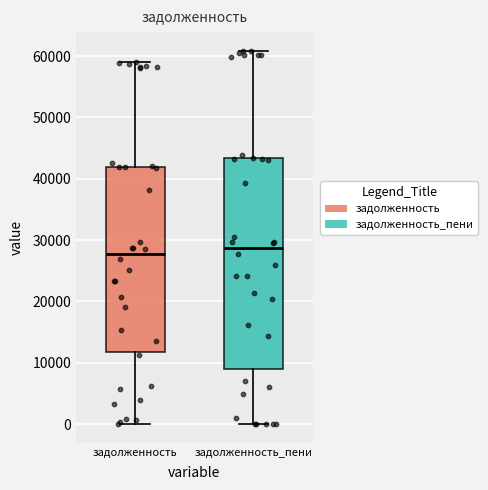

Where is the upper edge of the box for задолженность_пени on the y-axis? The values are not printed on the chart, so give them approximately, as read against the axis.

43000